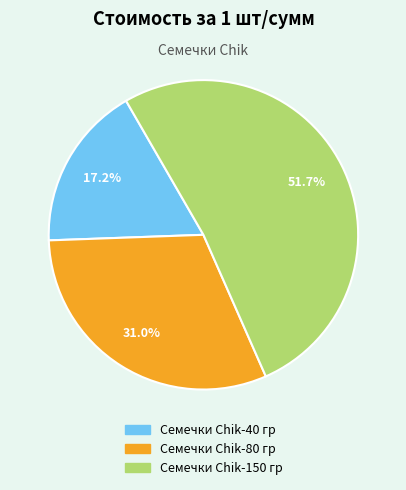

Which category accounts for the majority?

Семечки Chik-150 гр